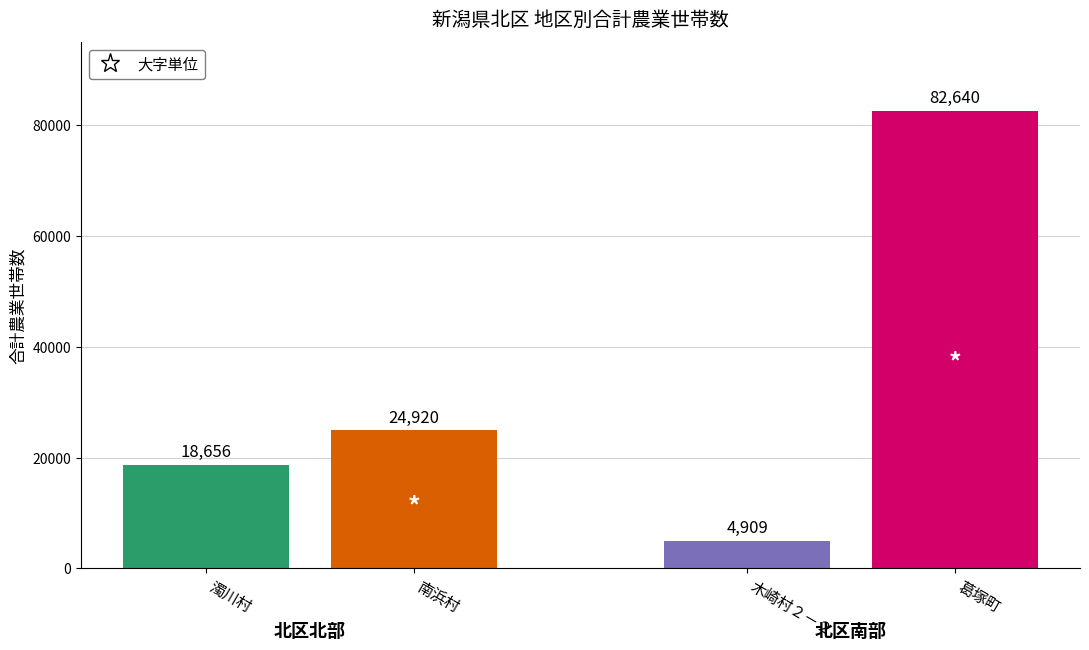

What is the smallest value displayed?

4909